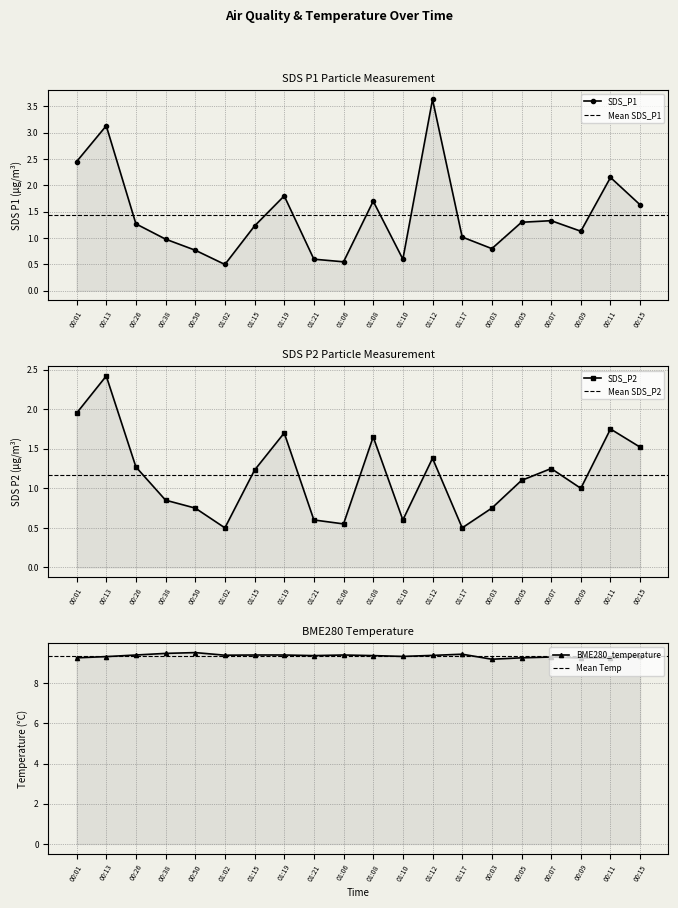

At which category is the sum across all series the highest?

00:13